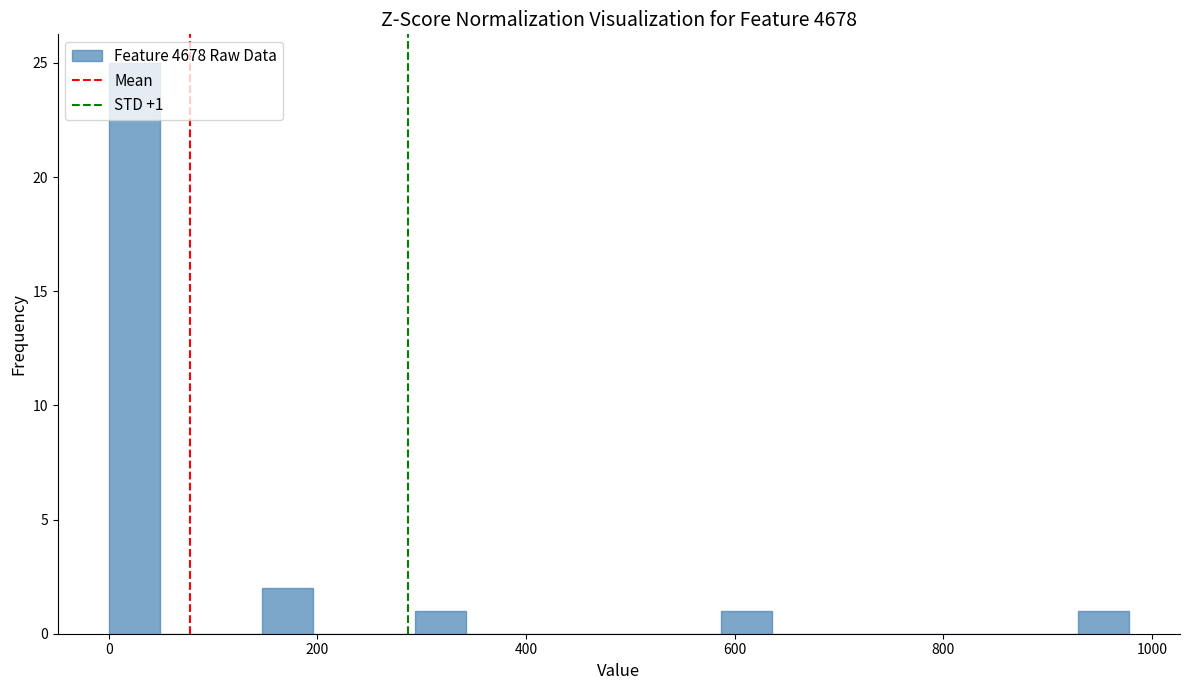

Read against the x-axis, roughly where is the centre of the tallest bar?

20